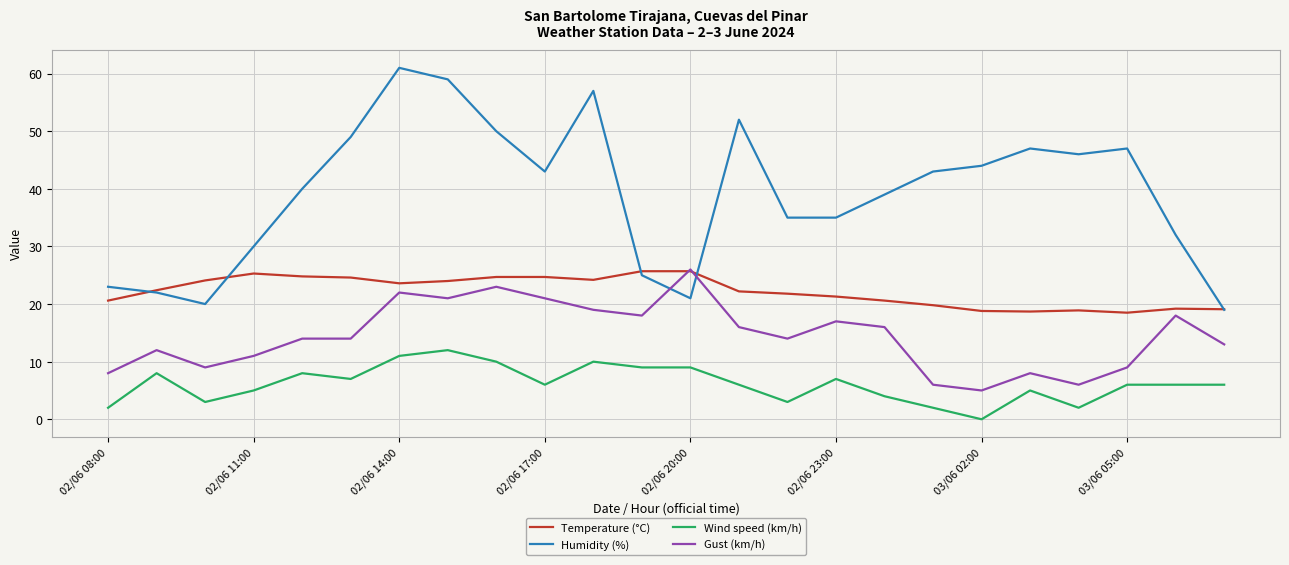

What is the sum of all Wind speed (km/h) values?

147.0